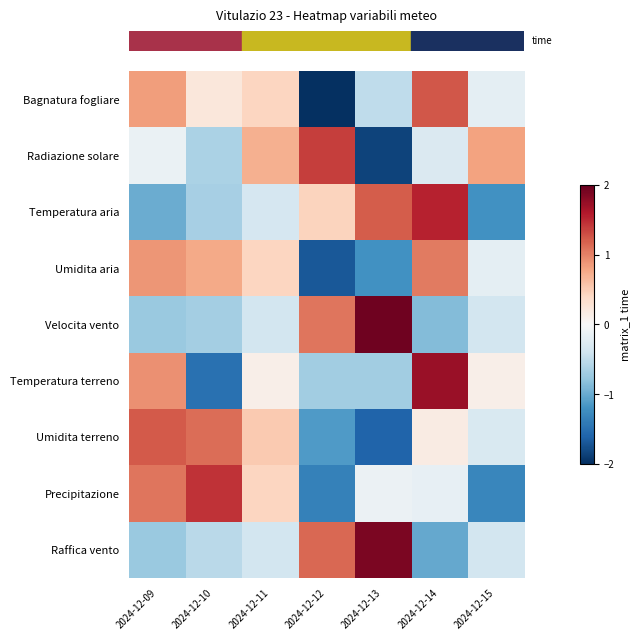

What is the total value across all series at 2024-12-09?

2.3